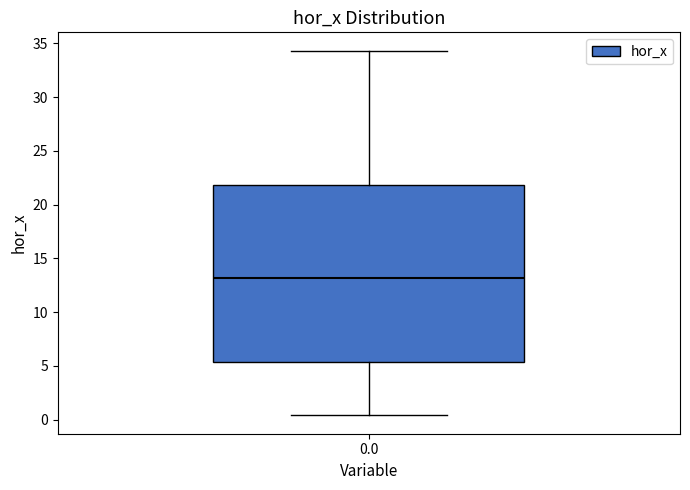

Where does the median line of the box at x = 0.0 sit on the y-axis? The values are not printed on the chart, so give them approximately, as read against the axis.

13.0